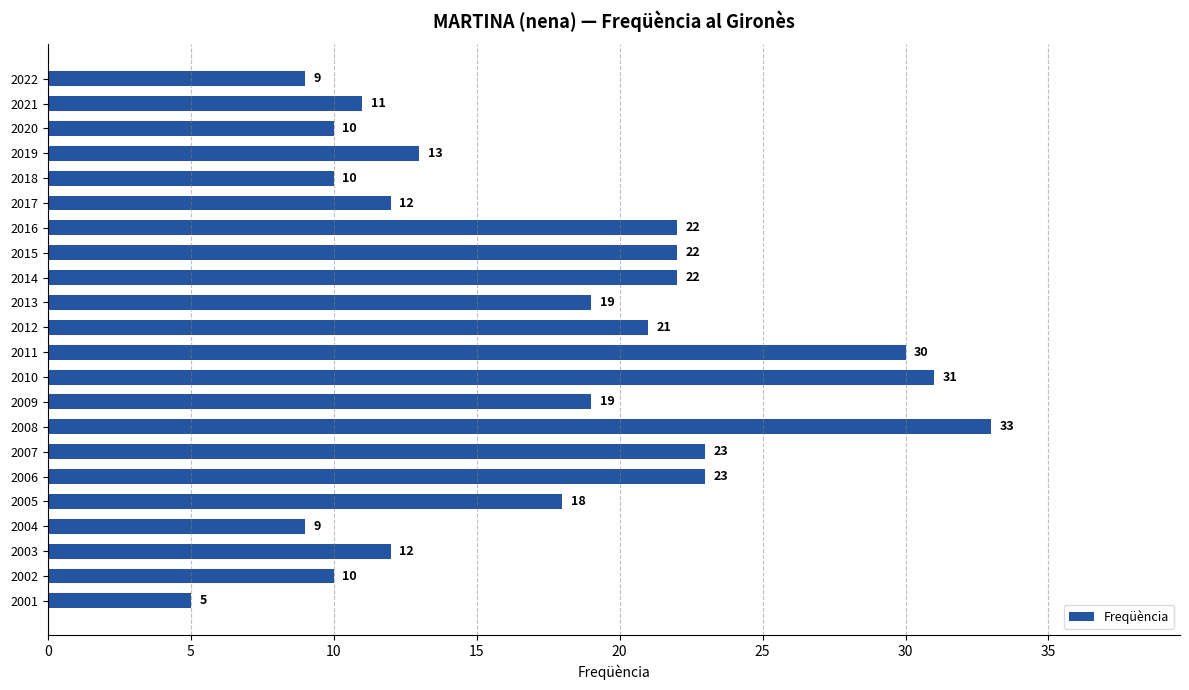

What is the average value?

17